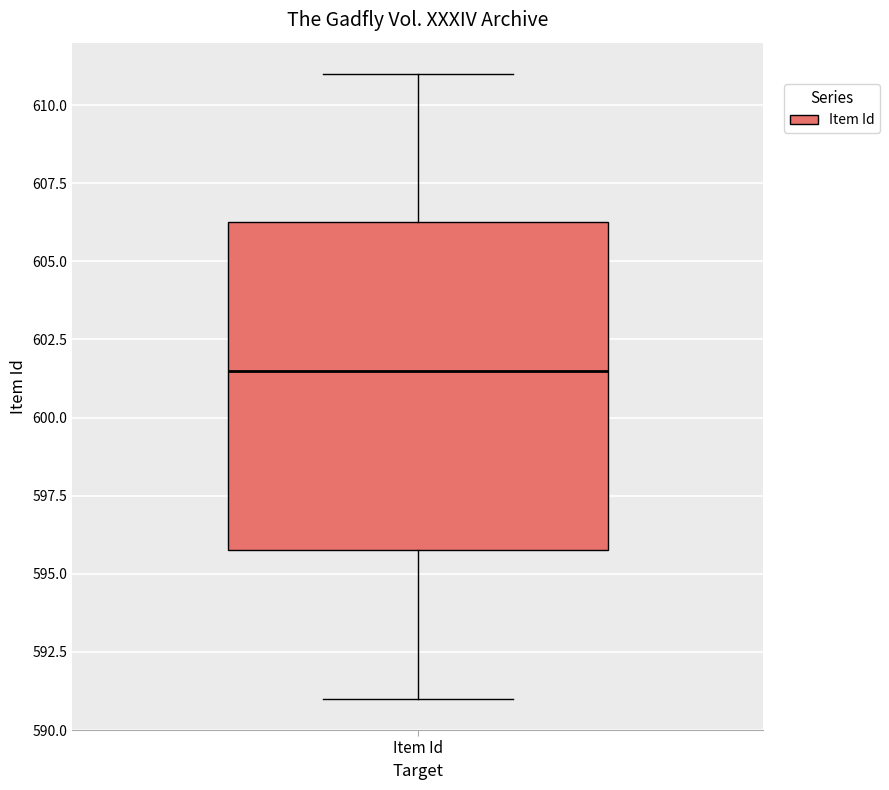

Transcribe this box plot: give where the median line is, the range the box spans, and where the two whiskers end, as read against the y-axis. The values are not printed on the chart, so give them approximately, as read against the axis.

median 601.5, box 596.0 to 606.5, whiskers 591.0 to 611.0